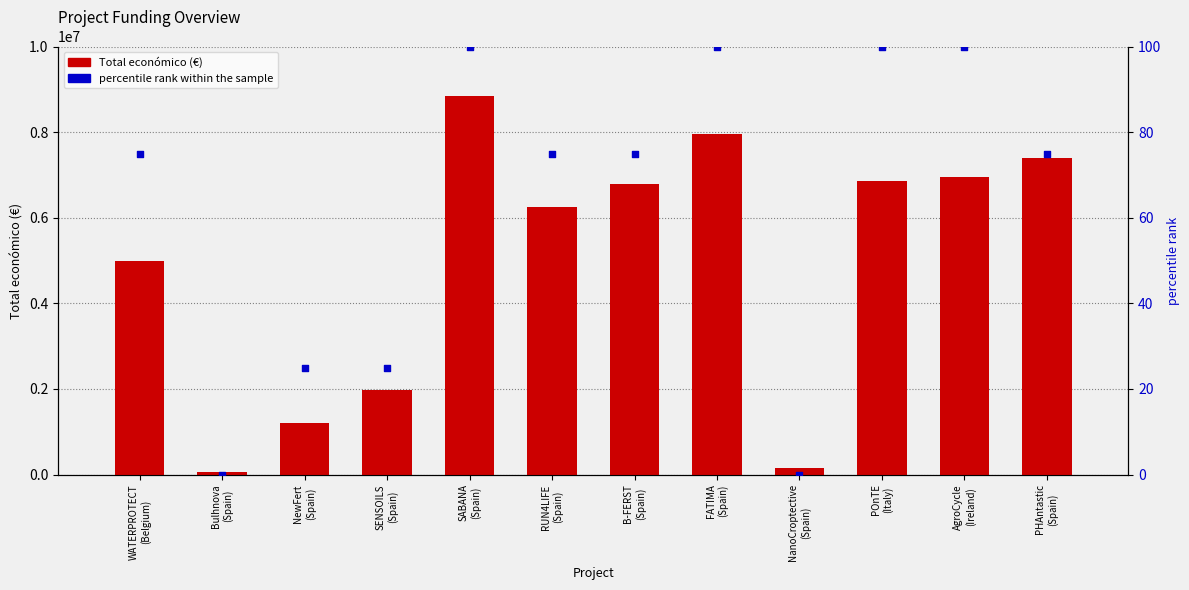

At how many categories does at least one series exceed 5865910?

7